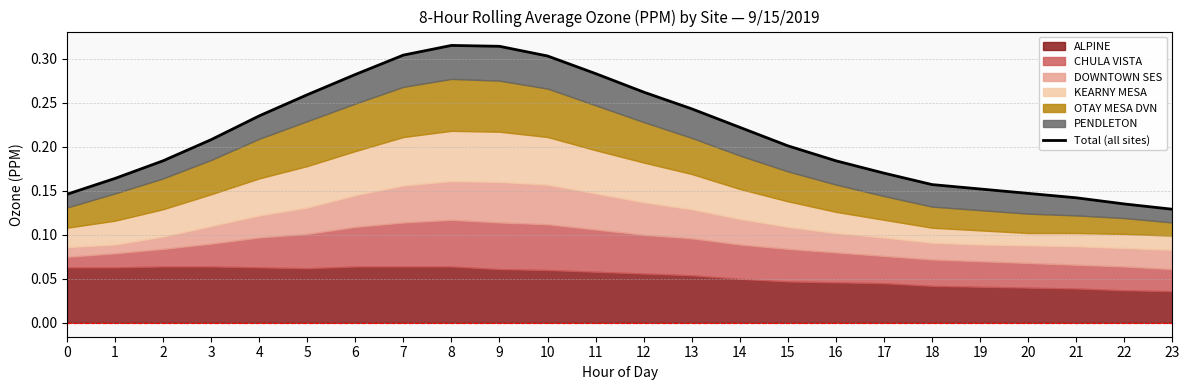

At which category does the chart reach its peak across all series?

8